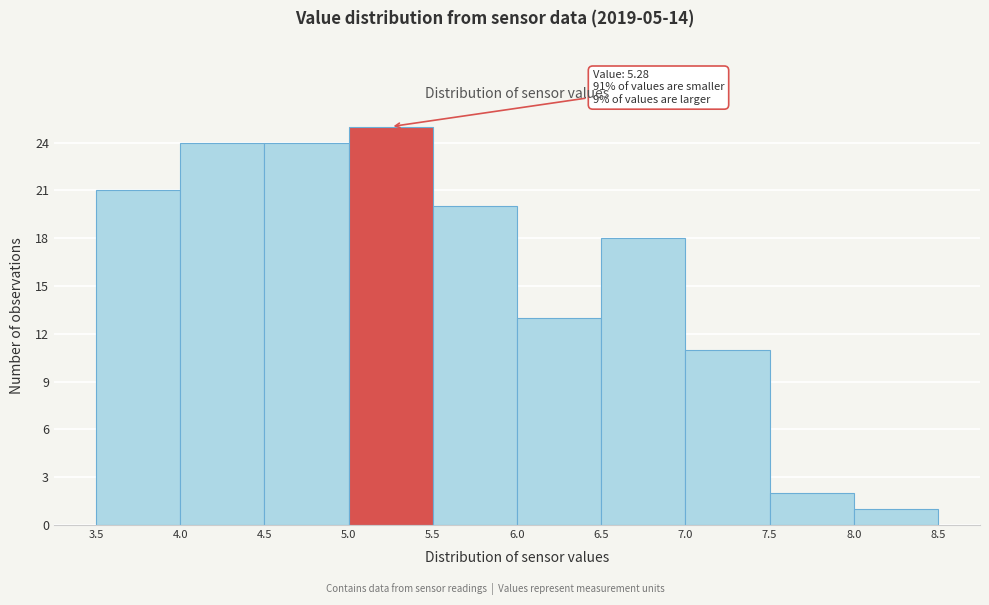

Over which range of the x-axis is the bar tallest?

5.0 to 5.5